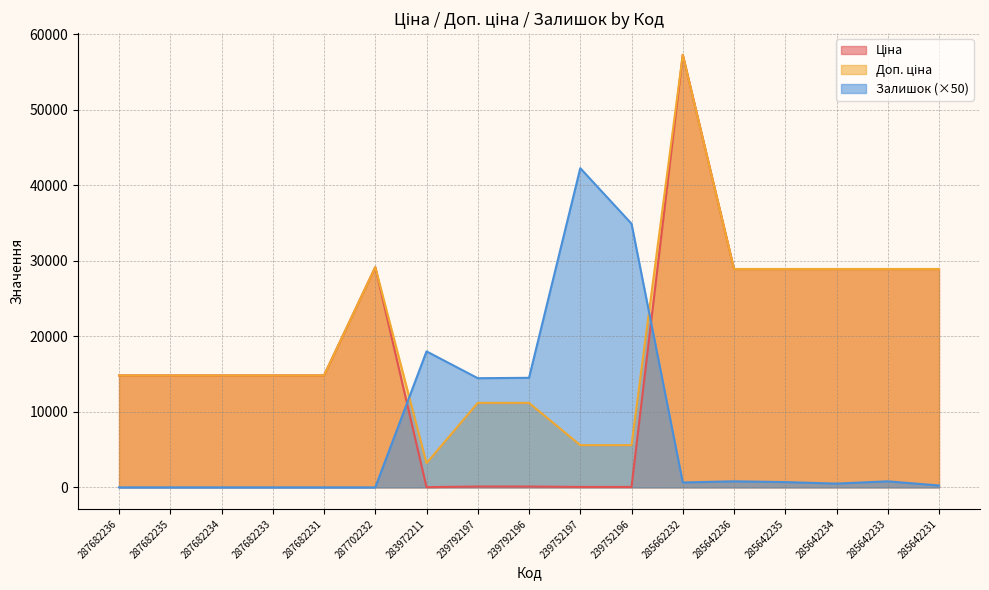

True or false: Залишок has more than 0 interior local peaks.

True